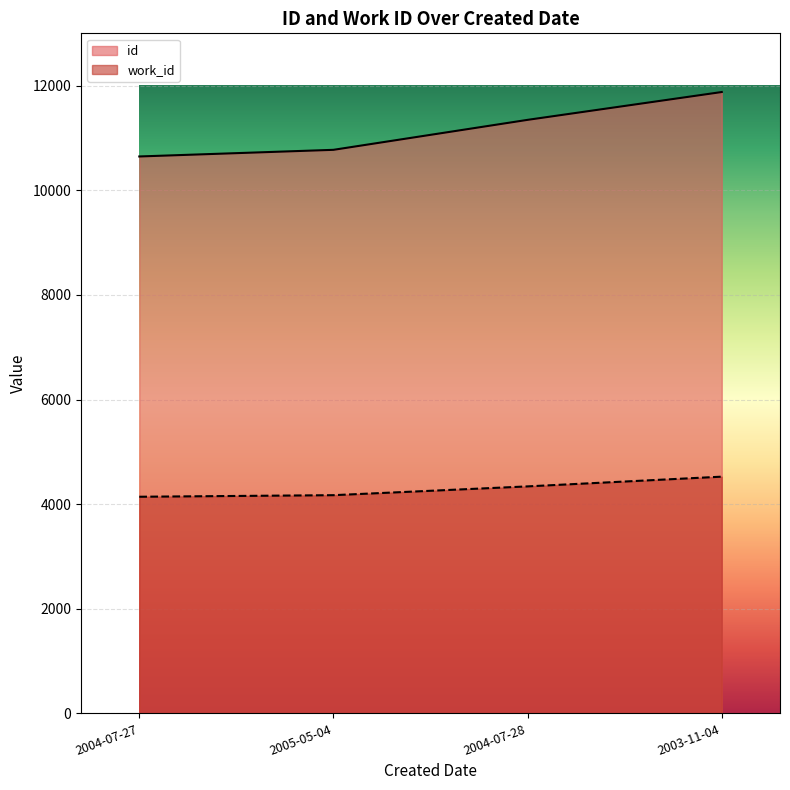

List the series in order of their peak value, highest first.

id, work_id